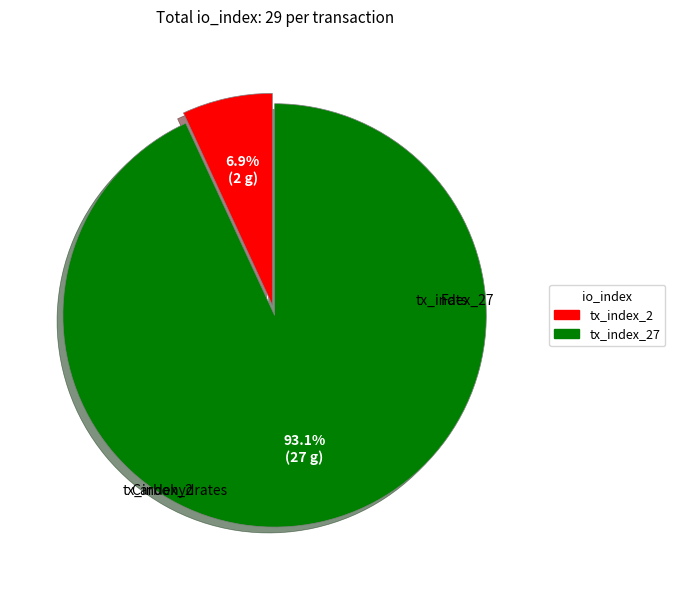

Does any single category account for the majority?

Yes